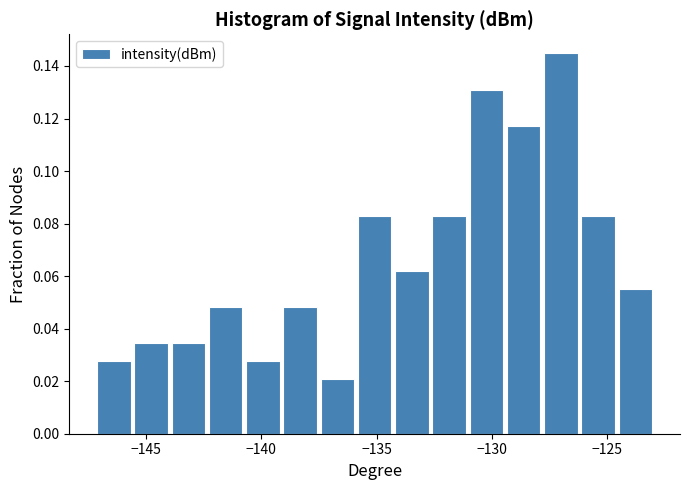

Read against the x-axis, roughly where is the centre of the tallest bar?

-127.0